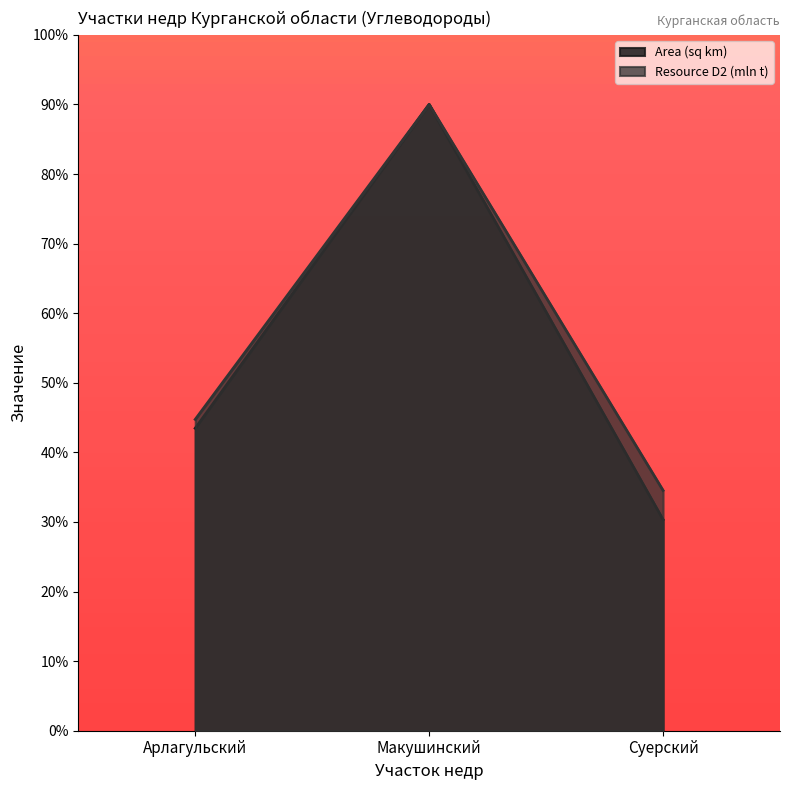

Rank the series by their average value, from lowest to highest.

Area (sq km), Resource D2 (mln t)